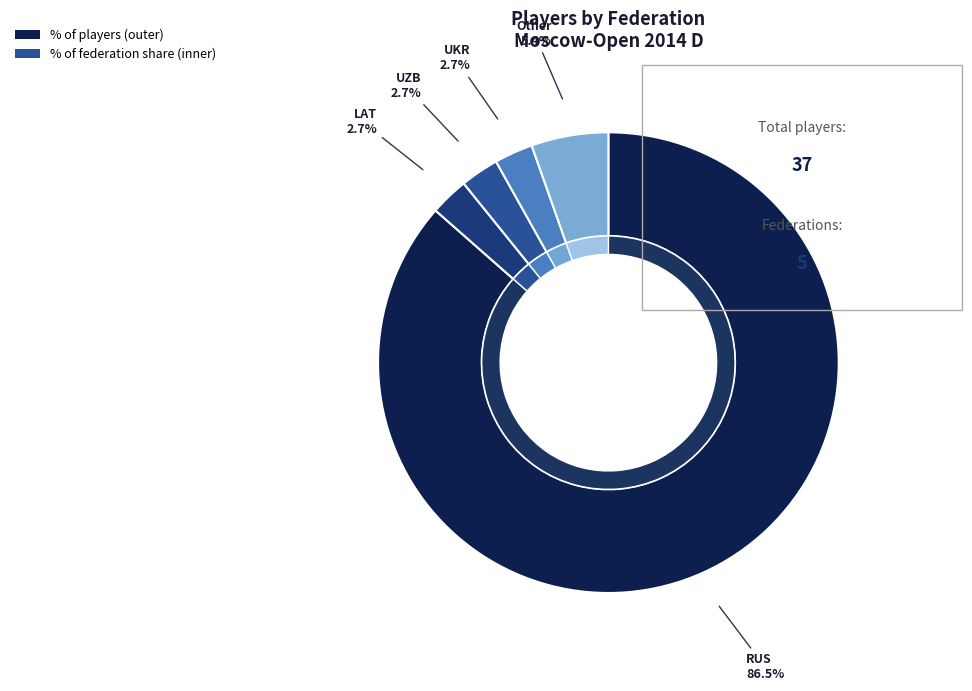

What is the smallest slice in the pie chart?

LAT